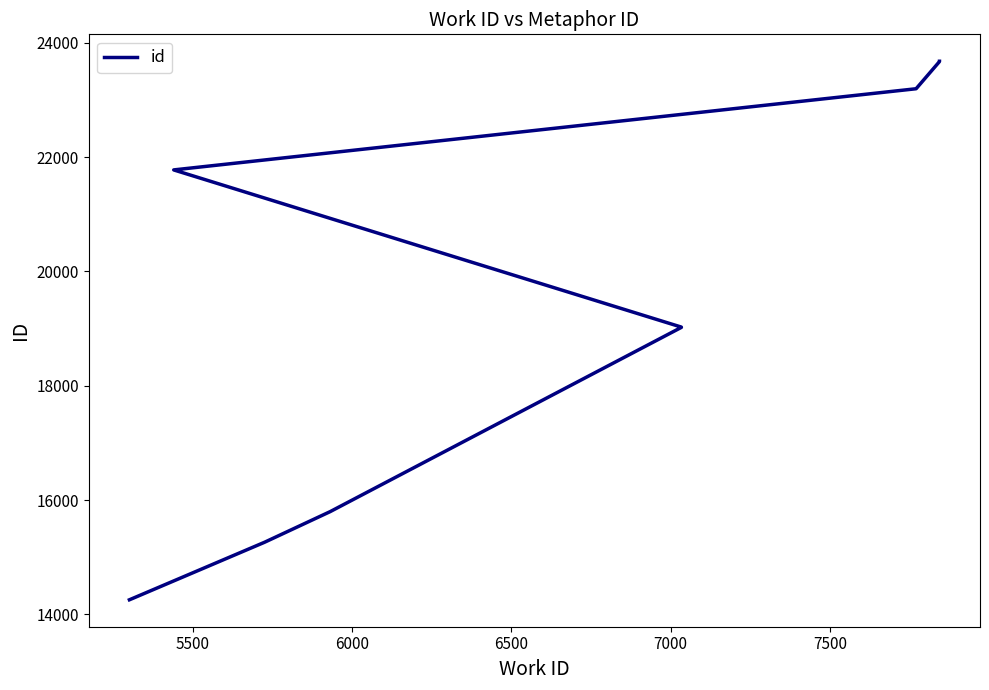

Count the number of data series in this chart.

1